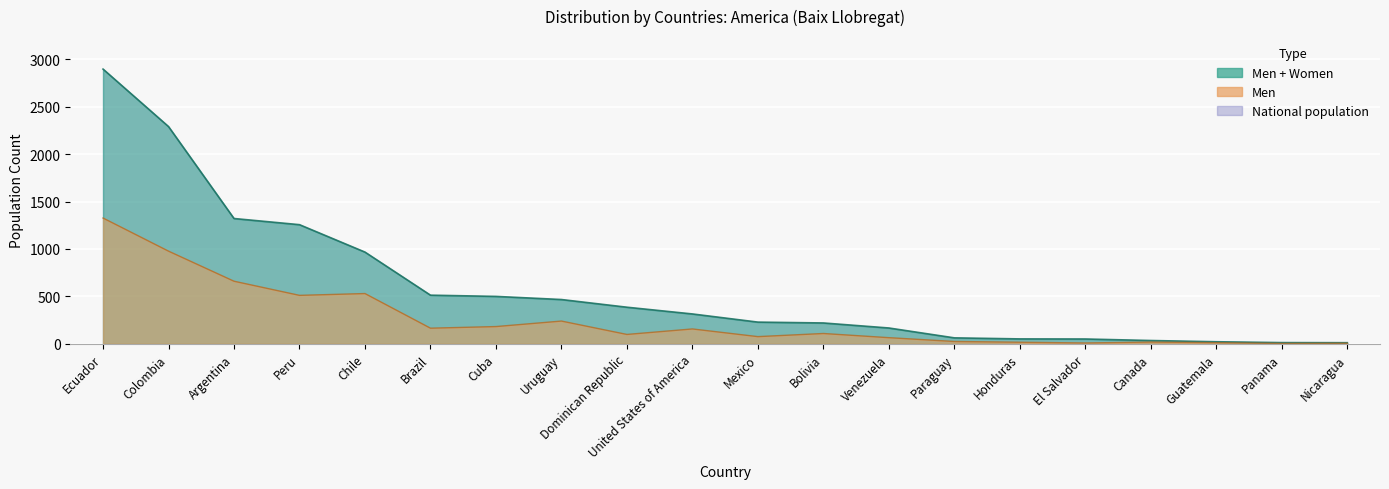

What is the difference between the Men values at Argentina and Paraguay?

635